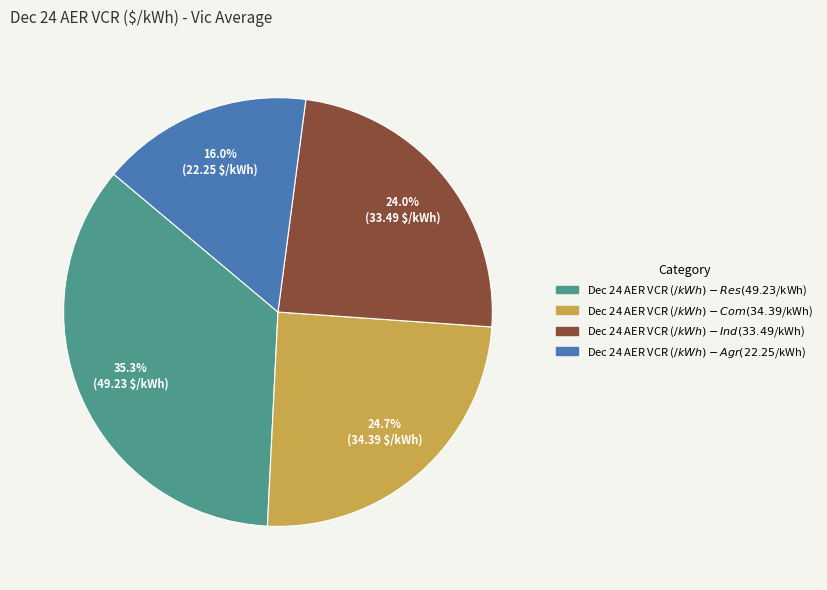

Approximately how many times larger is the value at Dec 24 AER VCR ($/kWh) - Res compared to Dec 24 AER VCR ($/kWh) - Ind?

1.5